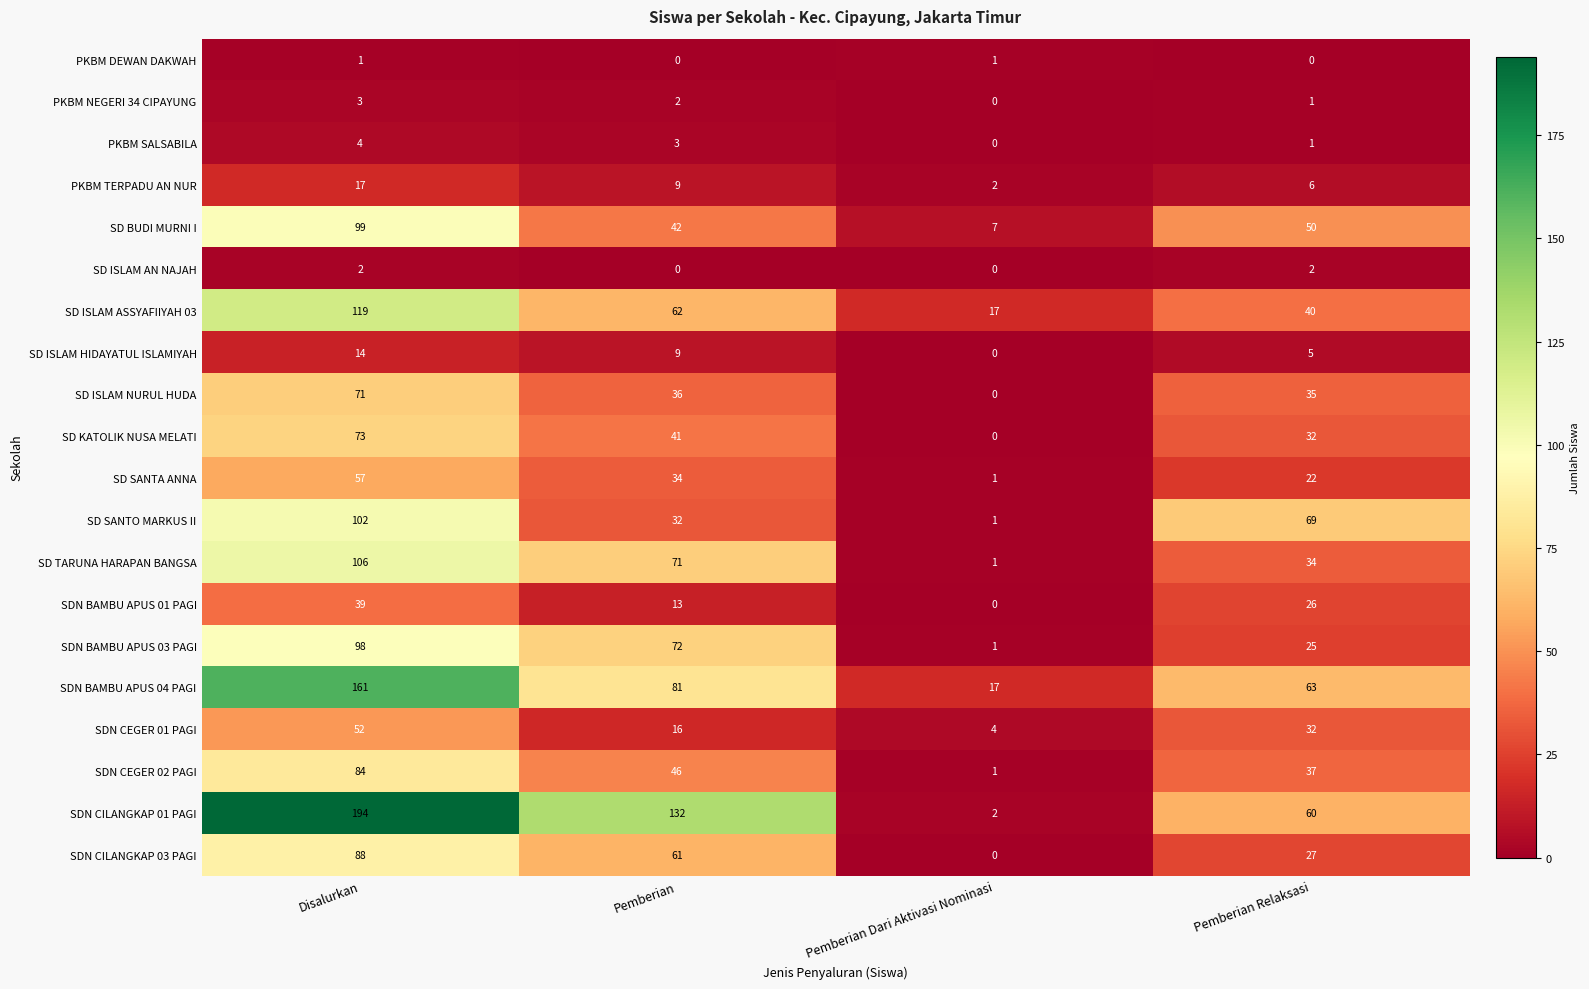

Where does the SDN CILANGKAP 01 PAGI series first go above 132?

Disalurkan